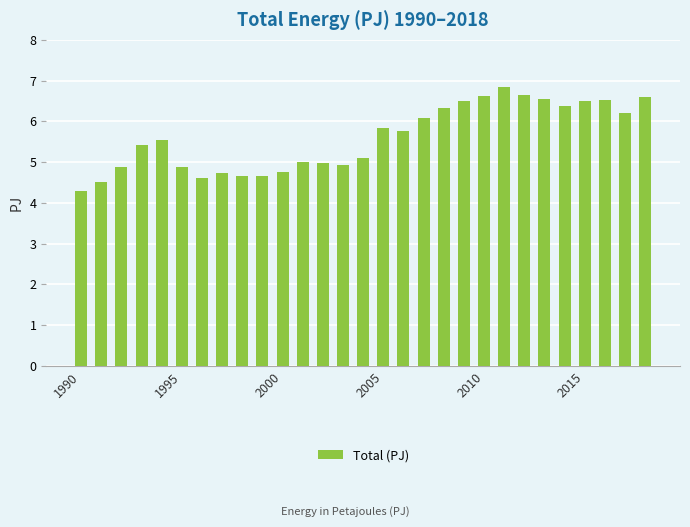

What is the greatest value displayed?

6.8